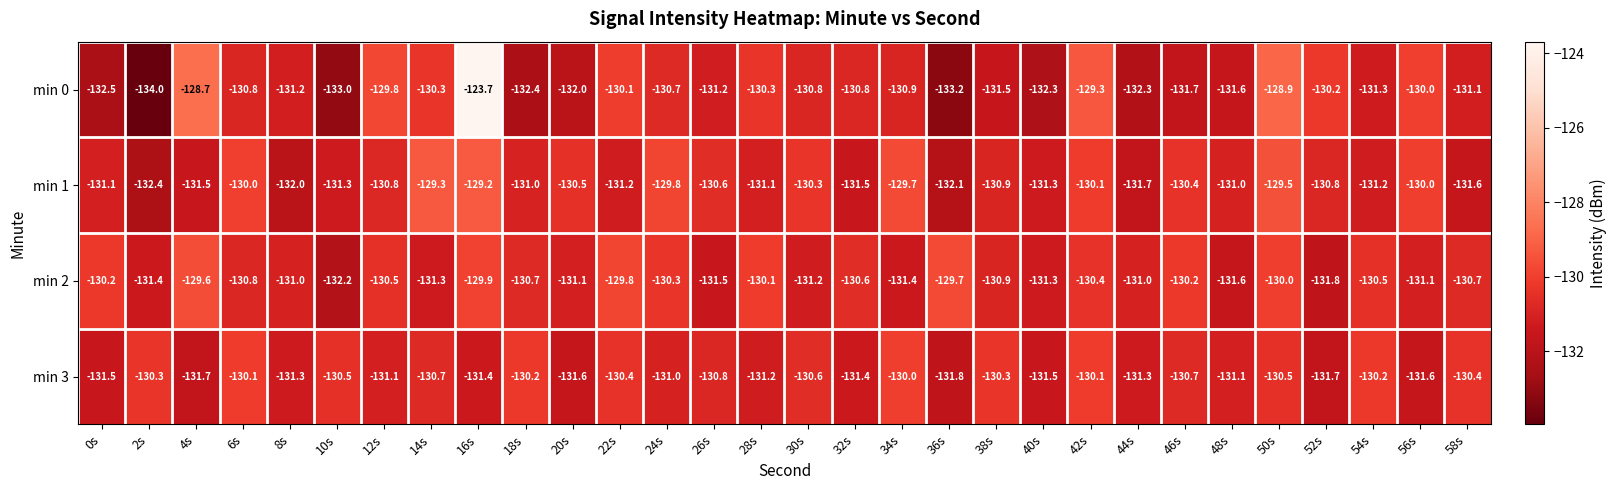

What is the maximum value for min 0?

-123.7